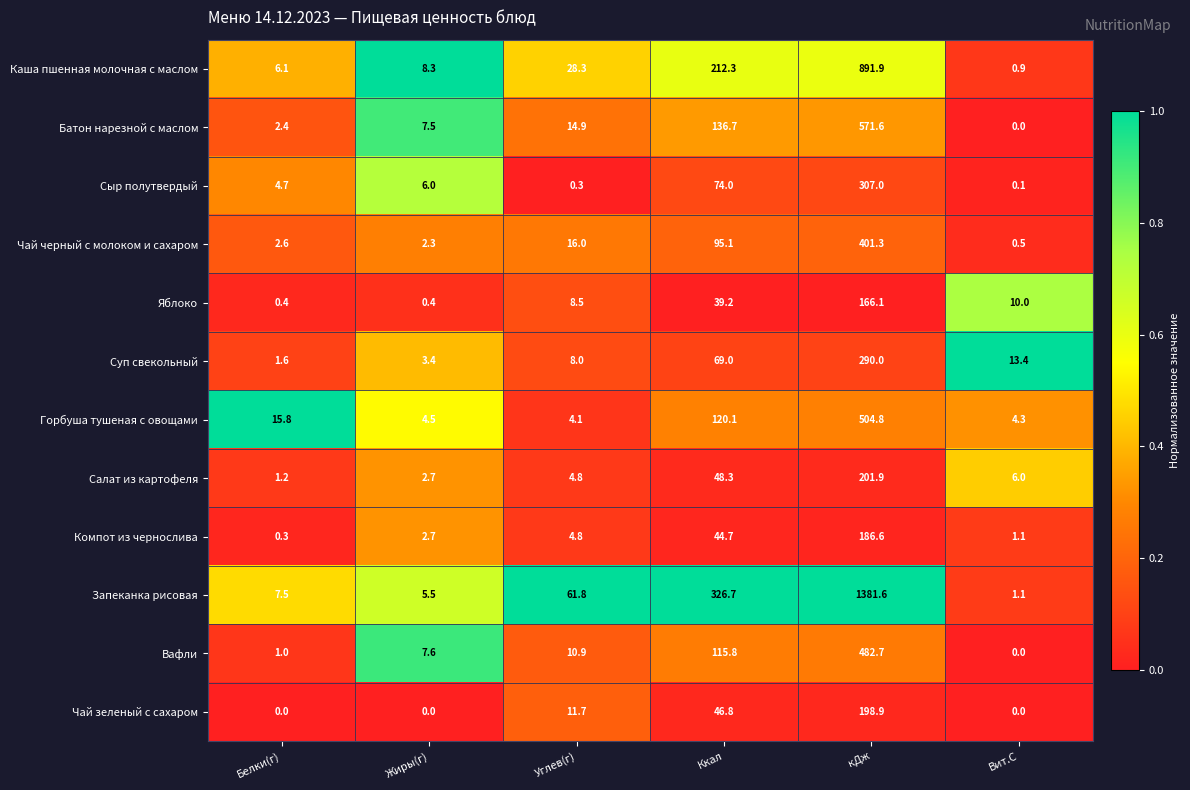

At which category is the sum across all series the highest?

кДж